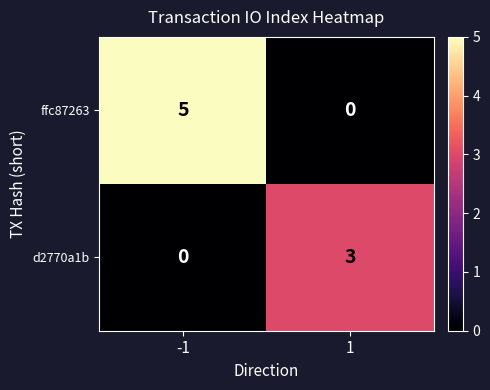

Reading left to right, extract all data points from this chart.

ffc87263: 5	0
d2770a1b: 0	3